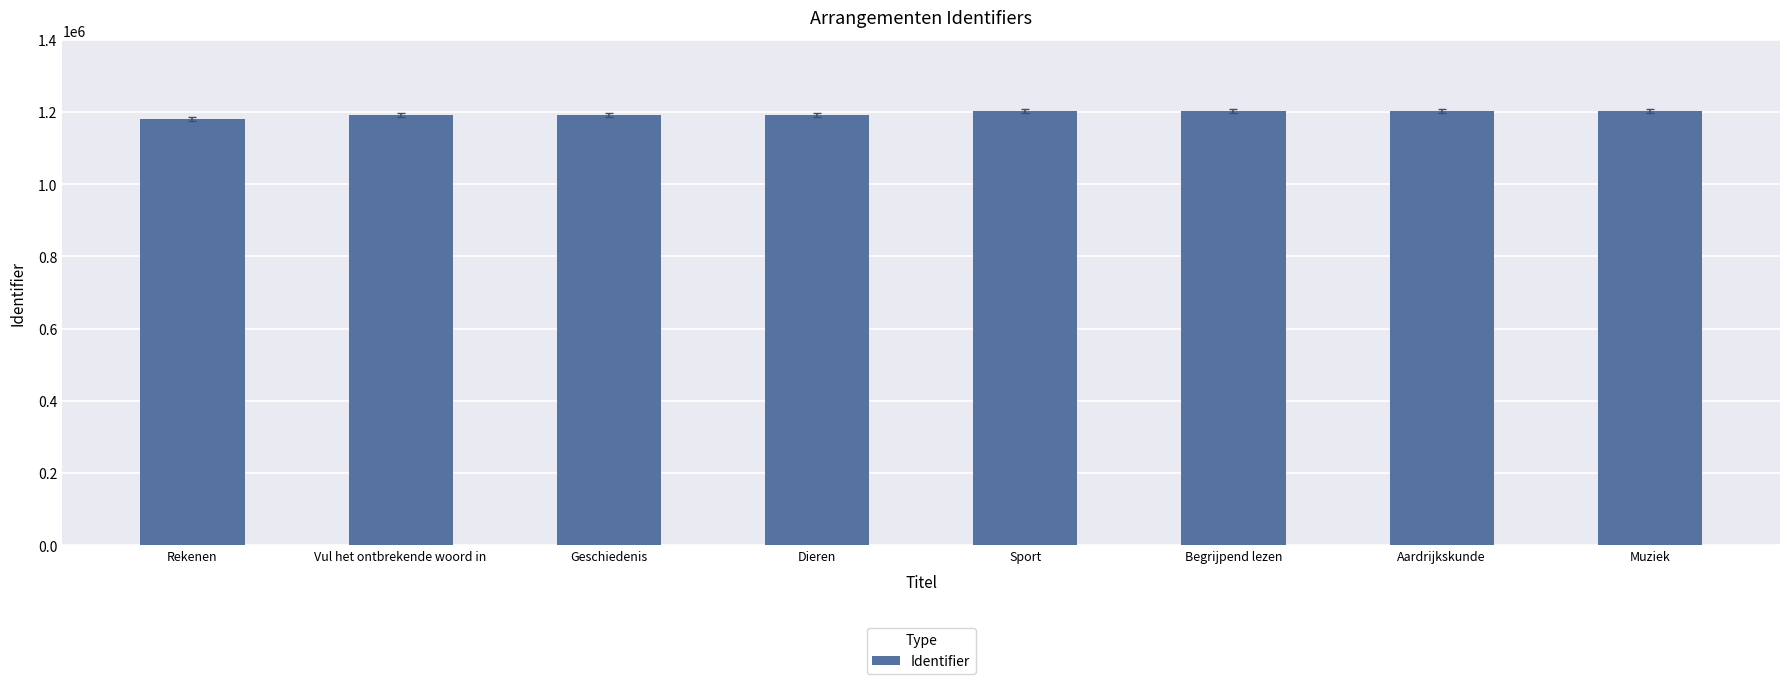

What is the value of the 3rd bar from the left?

1190628